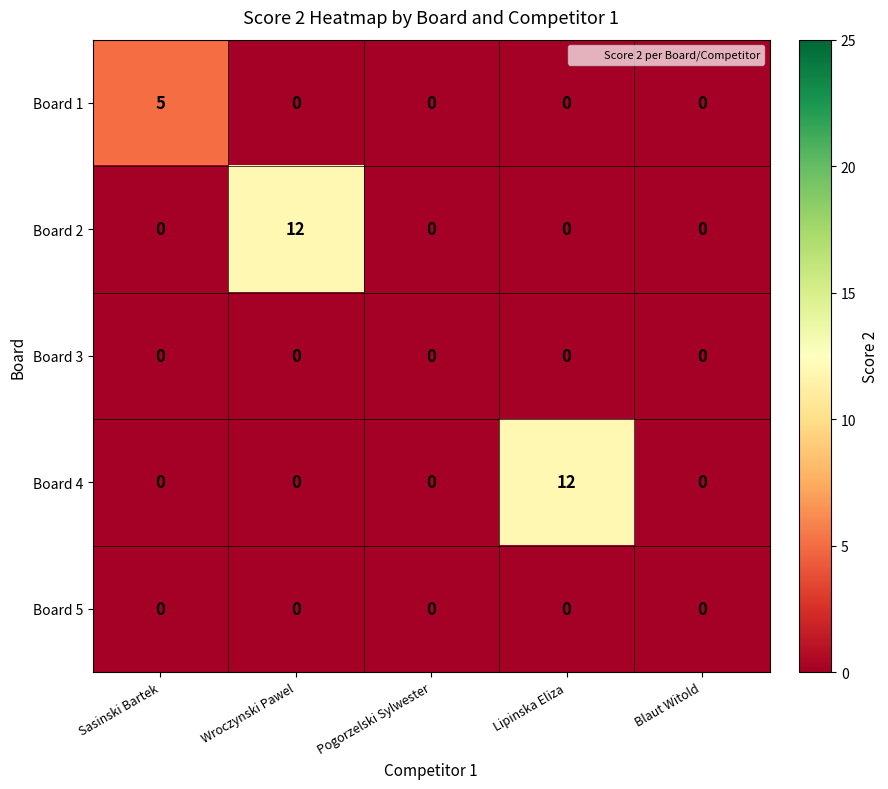

Which category has the highest value in the Board 2 series?

Wroczynski Pawel